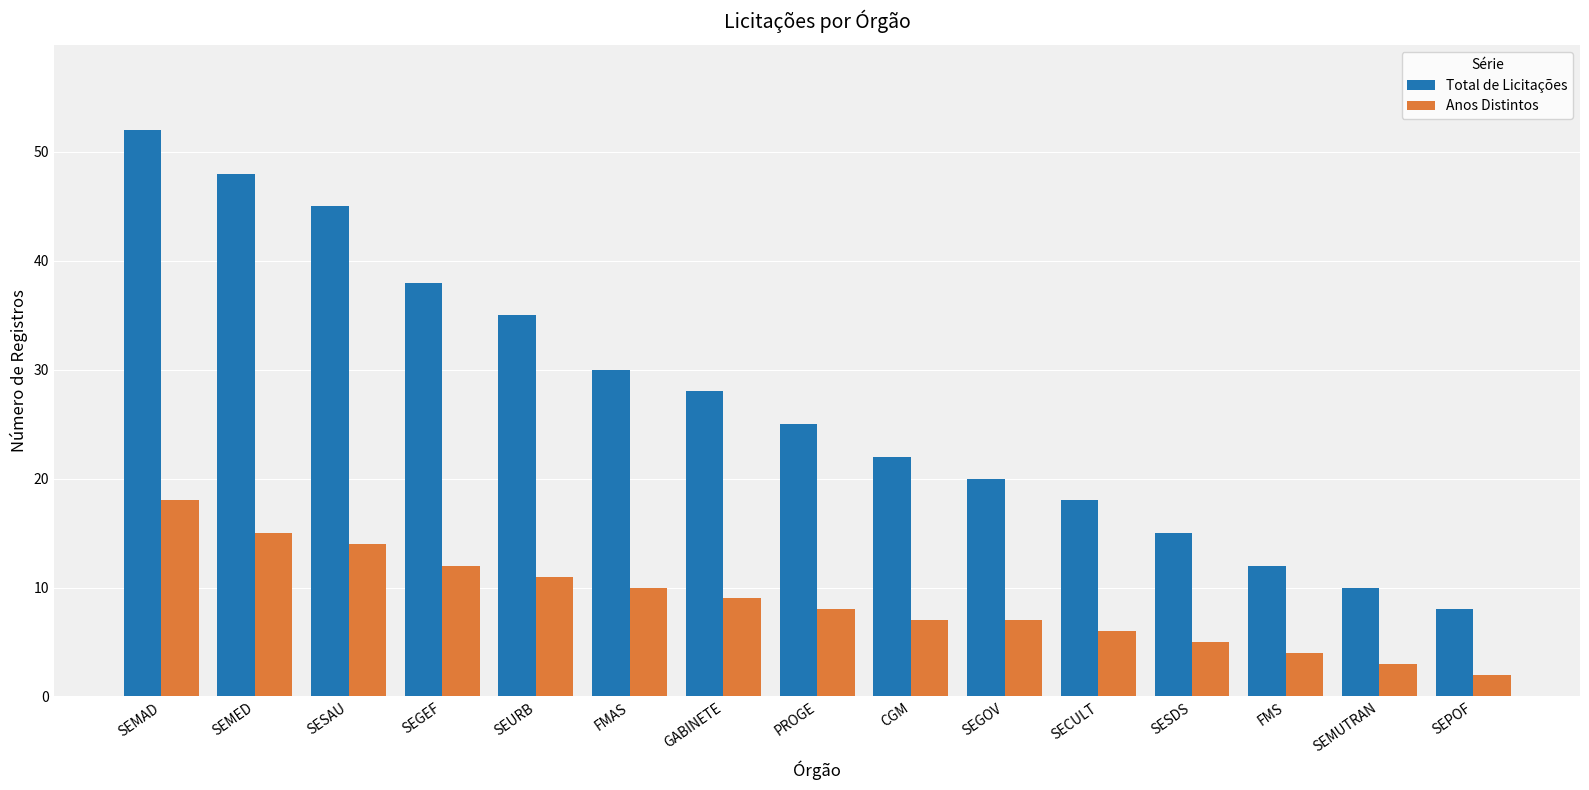

Are the bars horizontal?

No